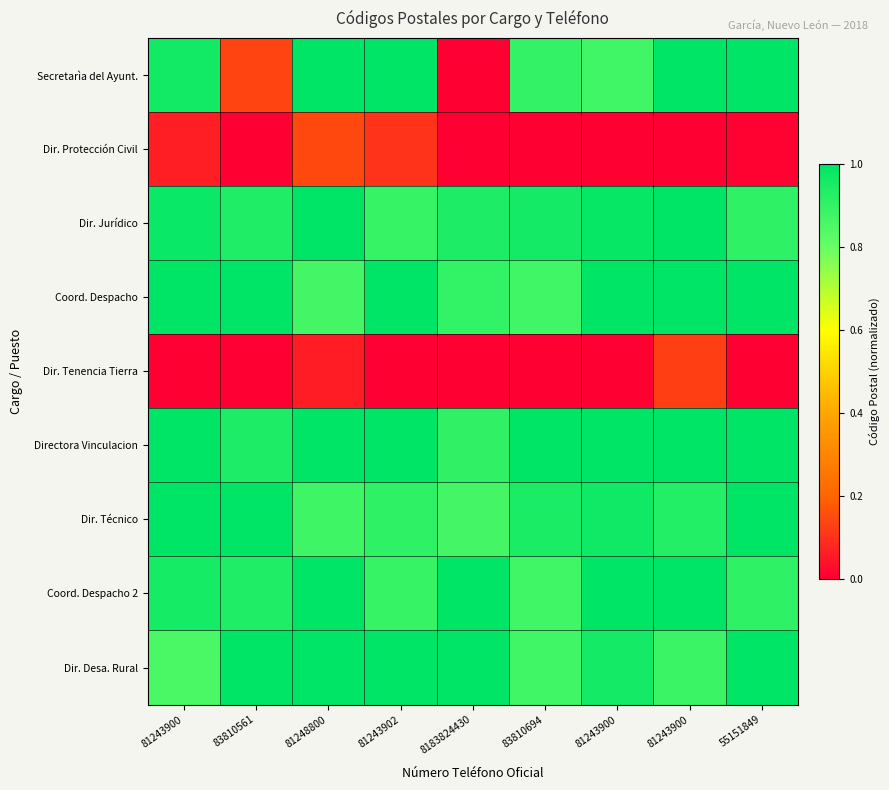

Which series has the widest spread of values?

Secretarìa del Ayunt.